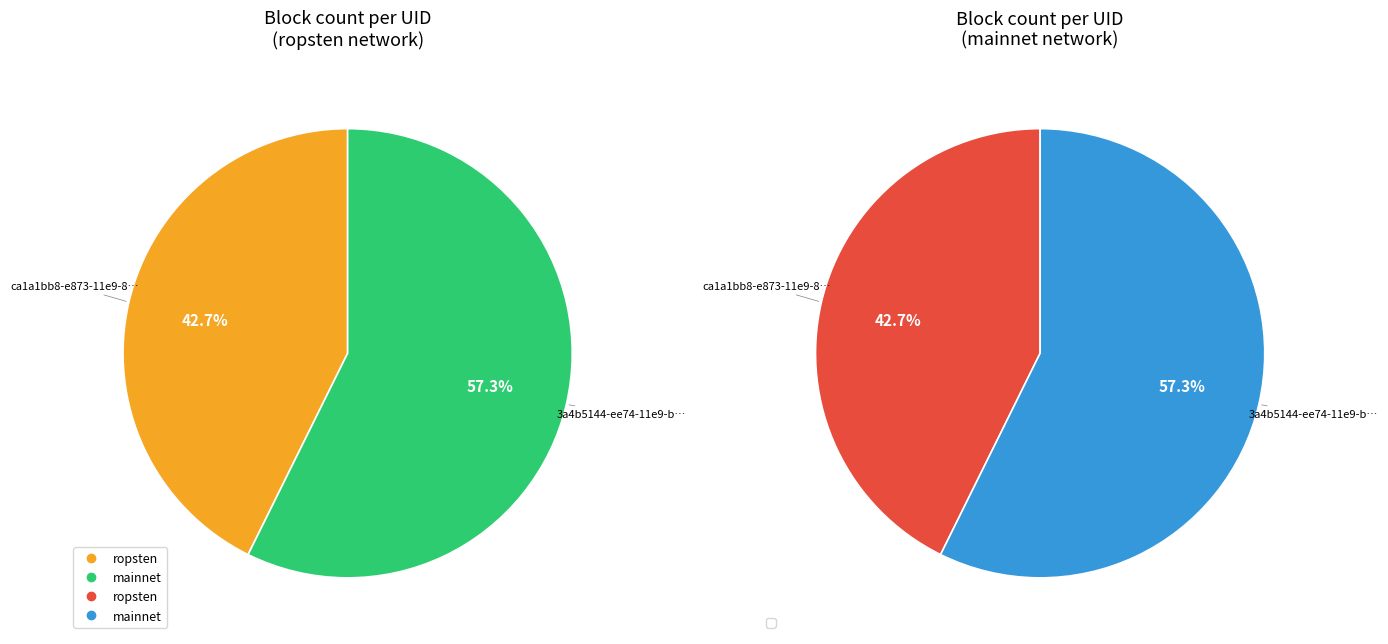

Rank the categories by value from highest to lowest.

3a4b5144-ee74-11e9-b790-ca06f09d33b7, ca1a1bb8-e873-11e9-8dd1-d60cfe4a1df9